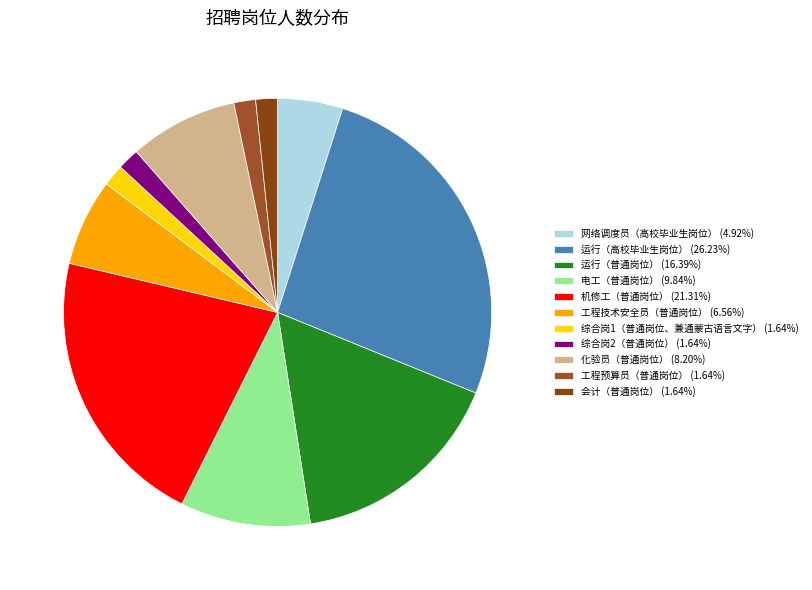

Which slice is the smallest?

综合岗1（普通岗位、兼通蒙古语言文字）